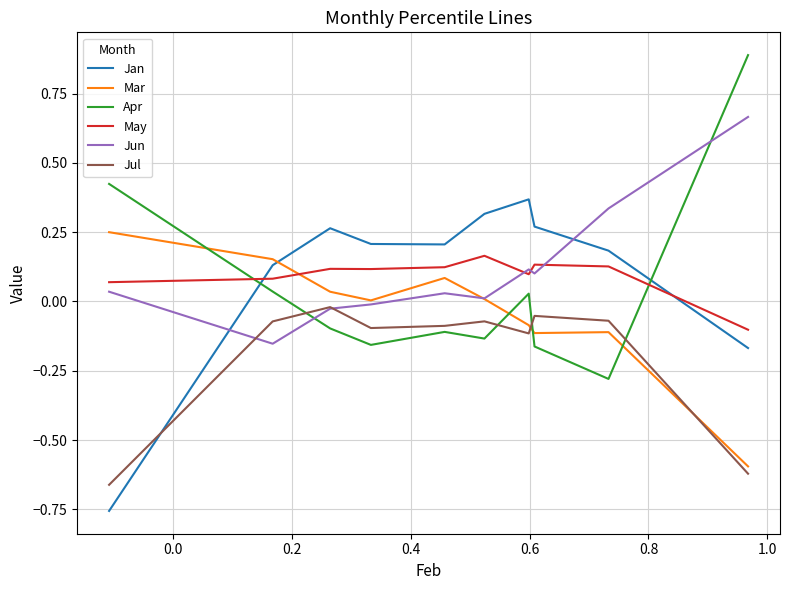

True or false: Jan and May intersect in this chart.

True